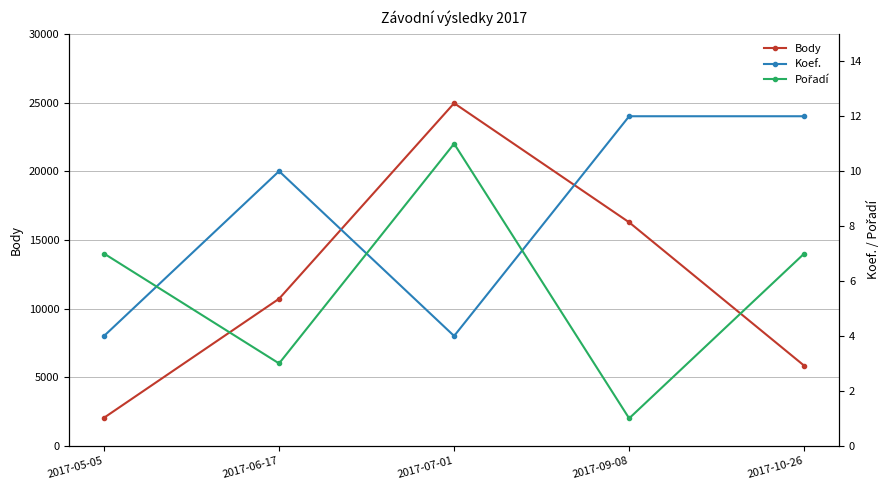

Reading left to right, what are all the values shown in this chart?

Body: 2017-05-05=2045	2017-06-17=10710	2017-07-01=24951	2017-09-08=16275	2017-10-26=5836
Koef.: 2017-05-05=4	2017-06-17=10	2017-07-01=4	2017-09-08=12	2017-10-26=12
Pořadí: 2017-05-05=7	2017-06-17=3	2017-07-01=11	2017-09-08=1	2017-10-26=7